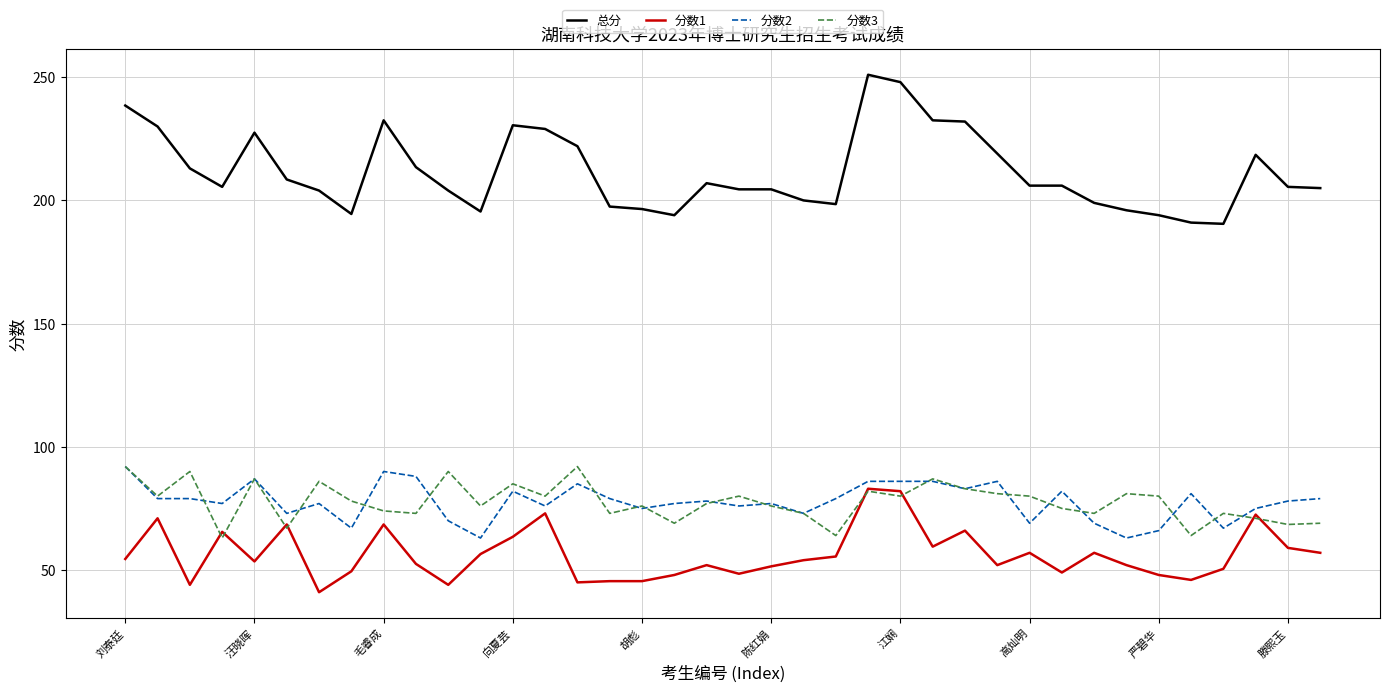

Which series has the largest total across all categories?

总分